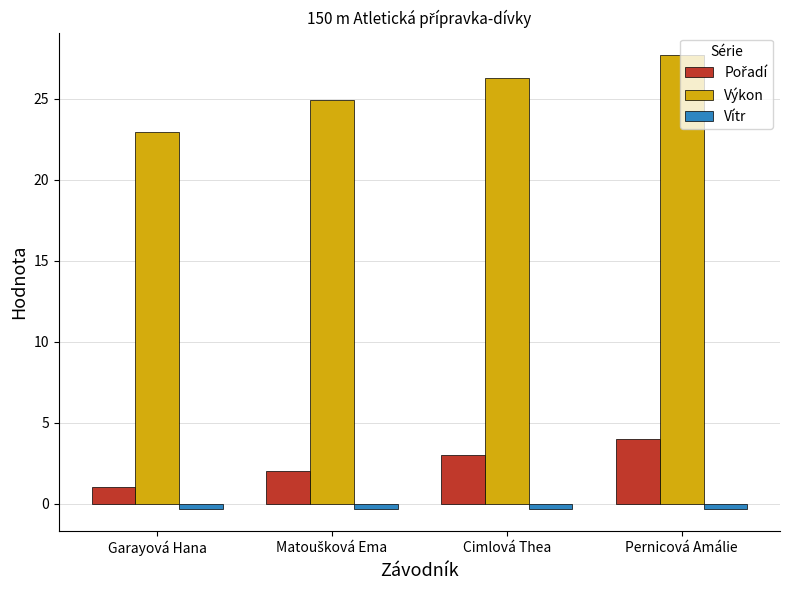

Which category has the lowest value in the Výkon series?

Garayová Hana